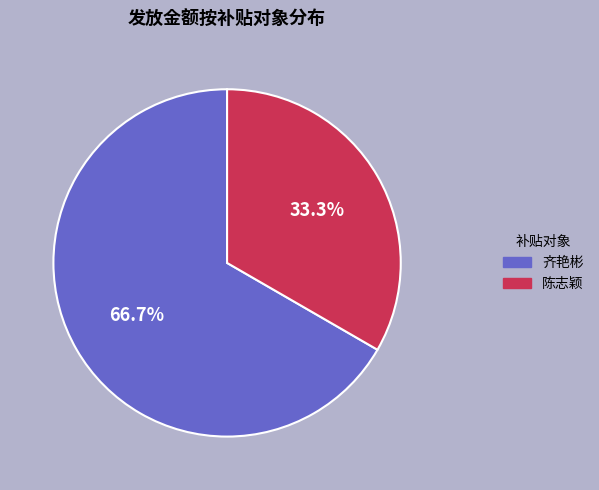

Do 齐艳彬 and 陈志颖 together represent more than half of the pie?

Yes